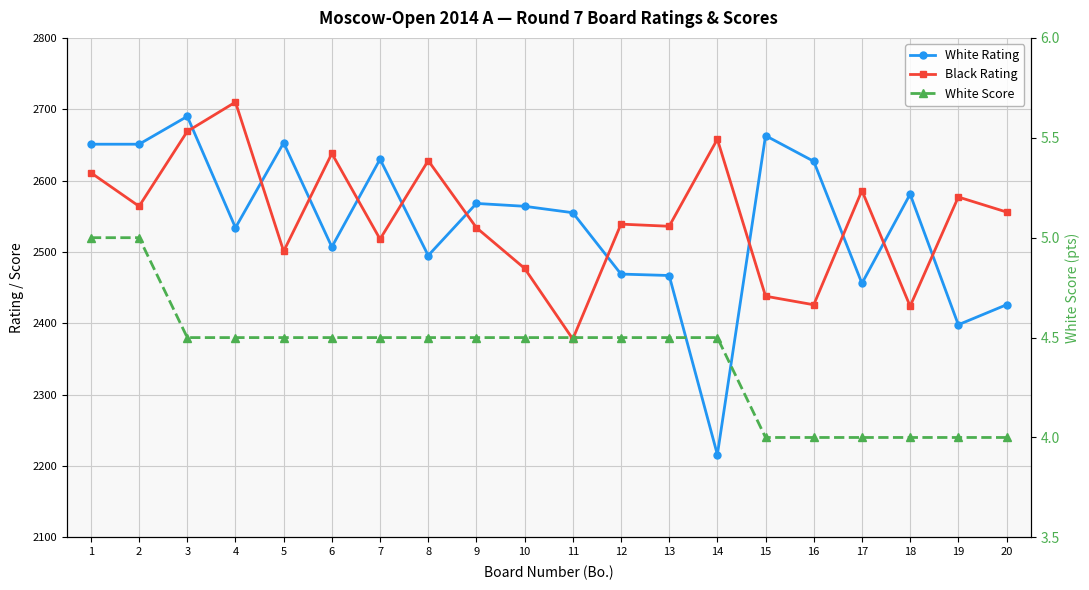

Does the chart have visible grid lines?

Yes